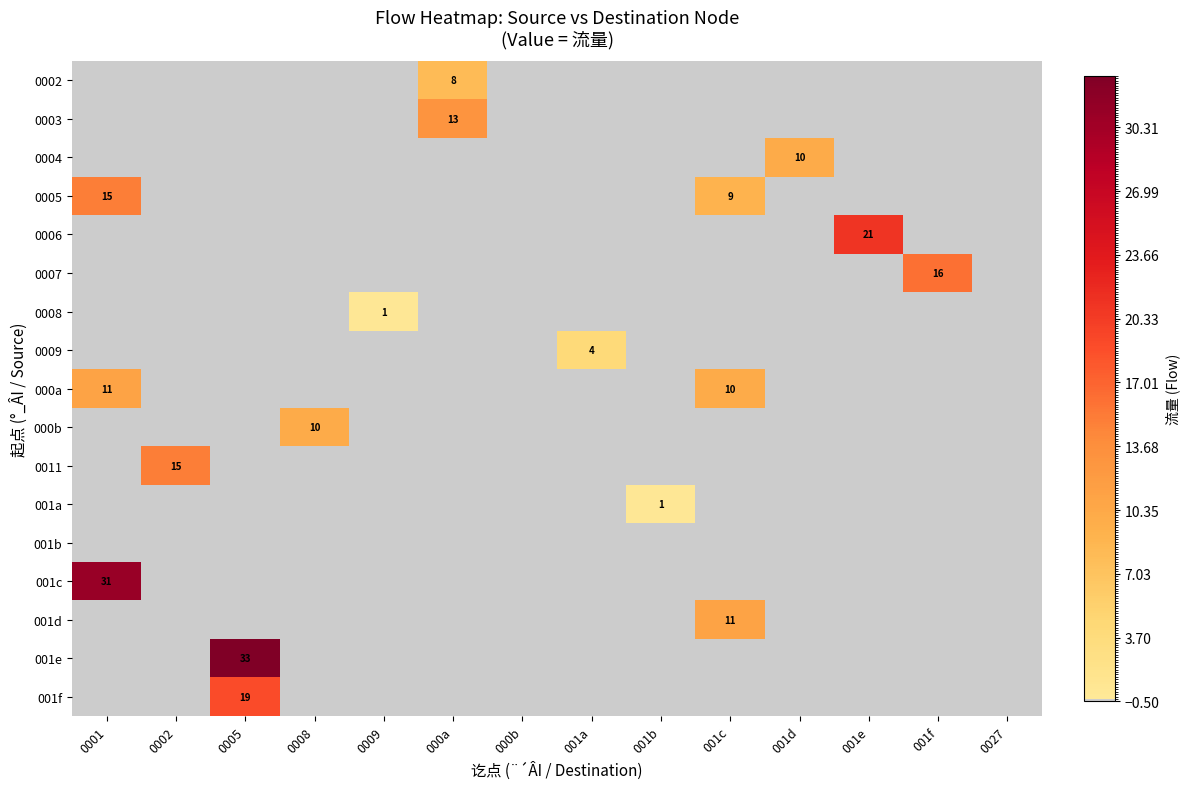

How many data points does each series have?

14